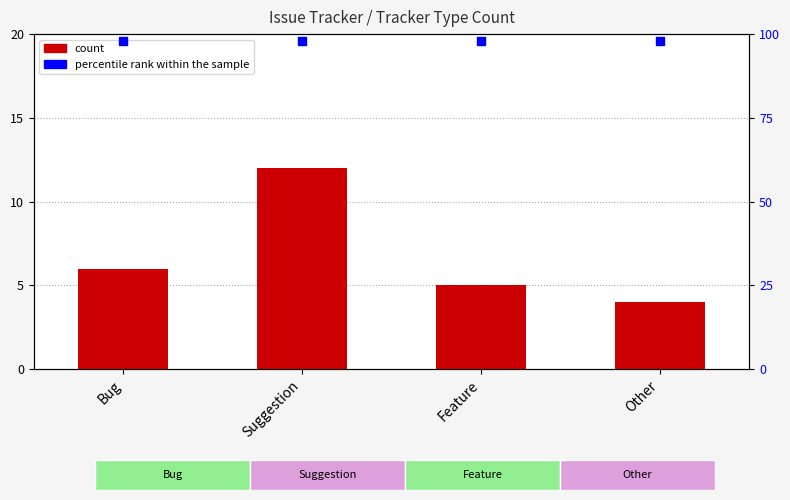

Which series reaches the maximum Y coordinate?

percentile rank within the sample